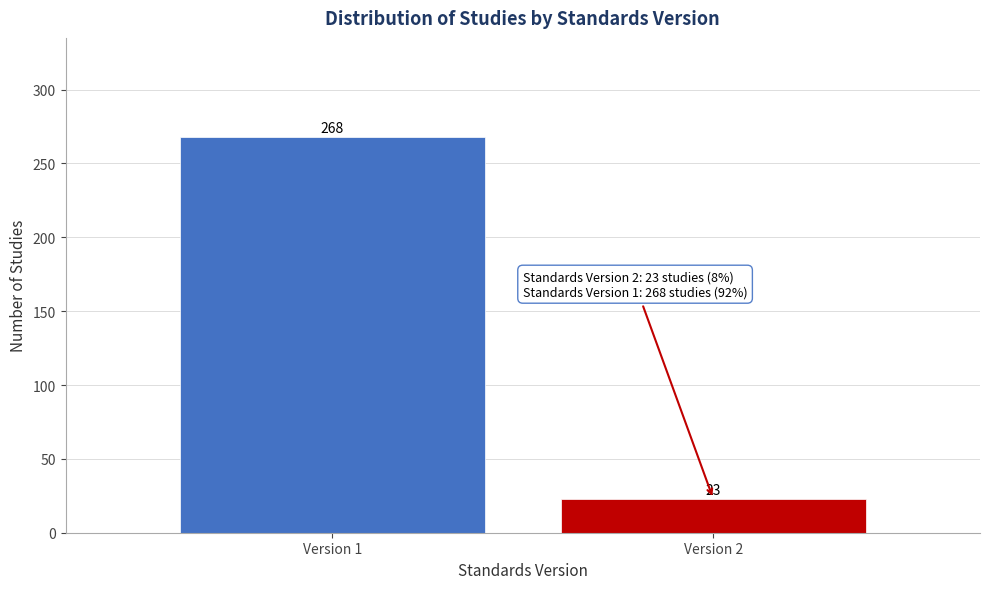

Reading left to right, extract all data points from this chart.

268	23